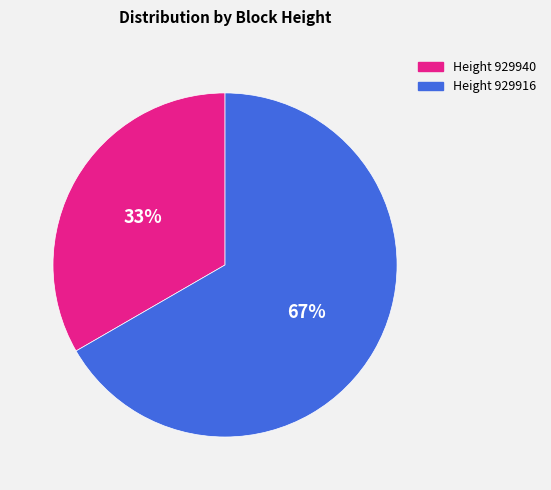

Which slice is the smallest?

Height 929940